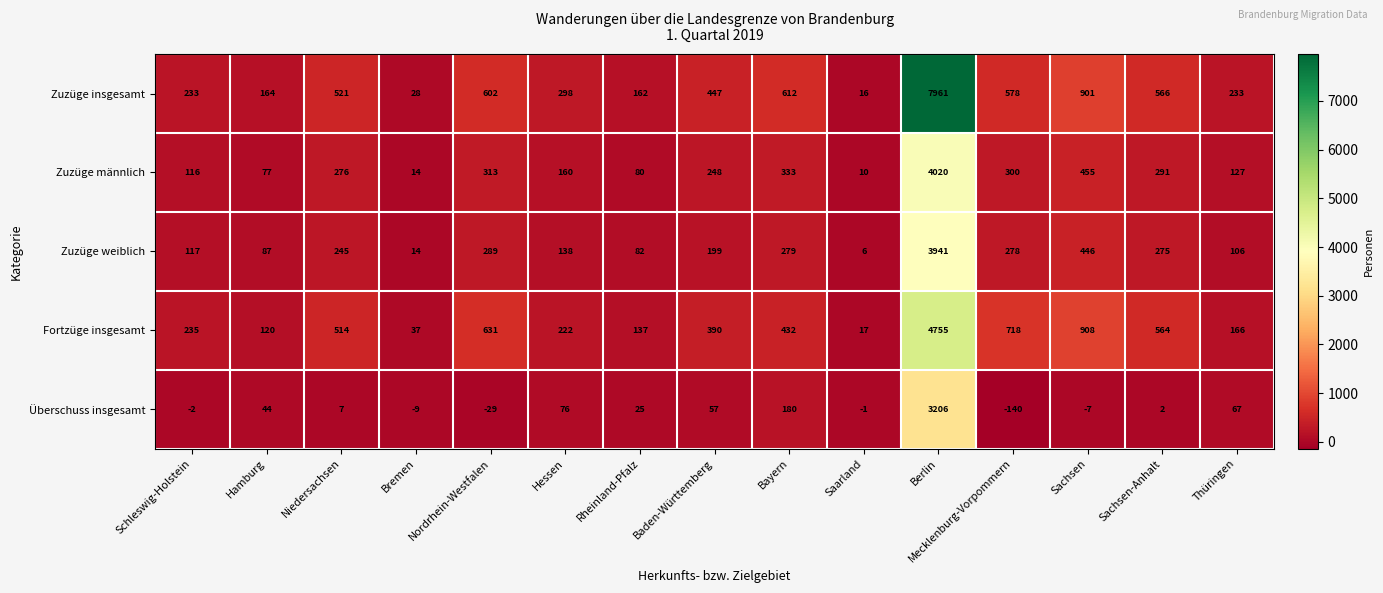

At which label does Fortzüge insgesamt first exceed 390?

Niedersachsen